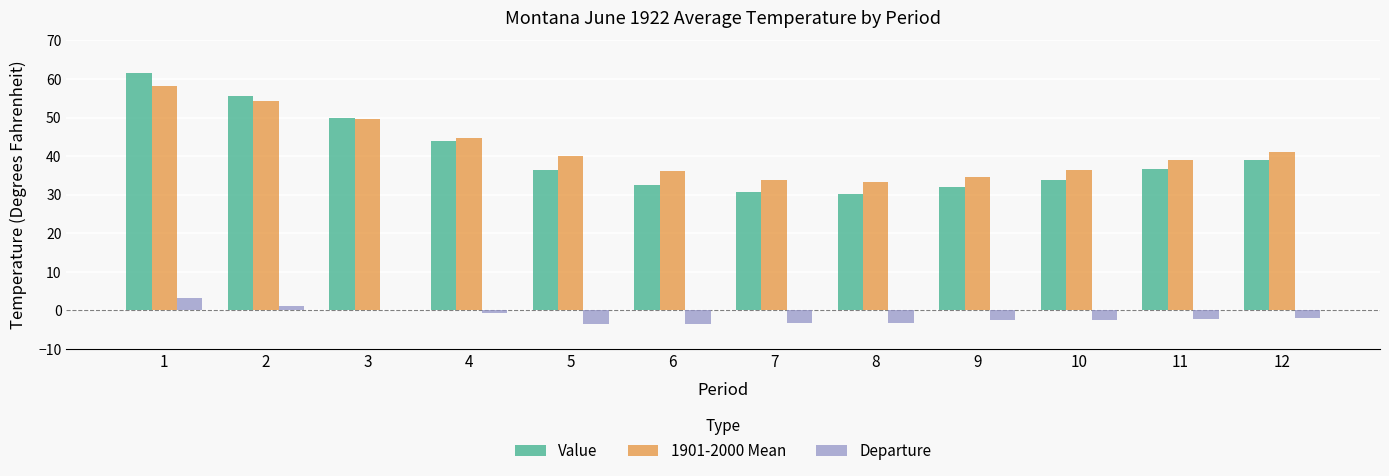

The Value series shows 32.5 at 6. True or false?

True